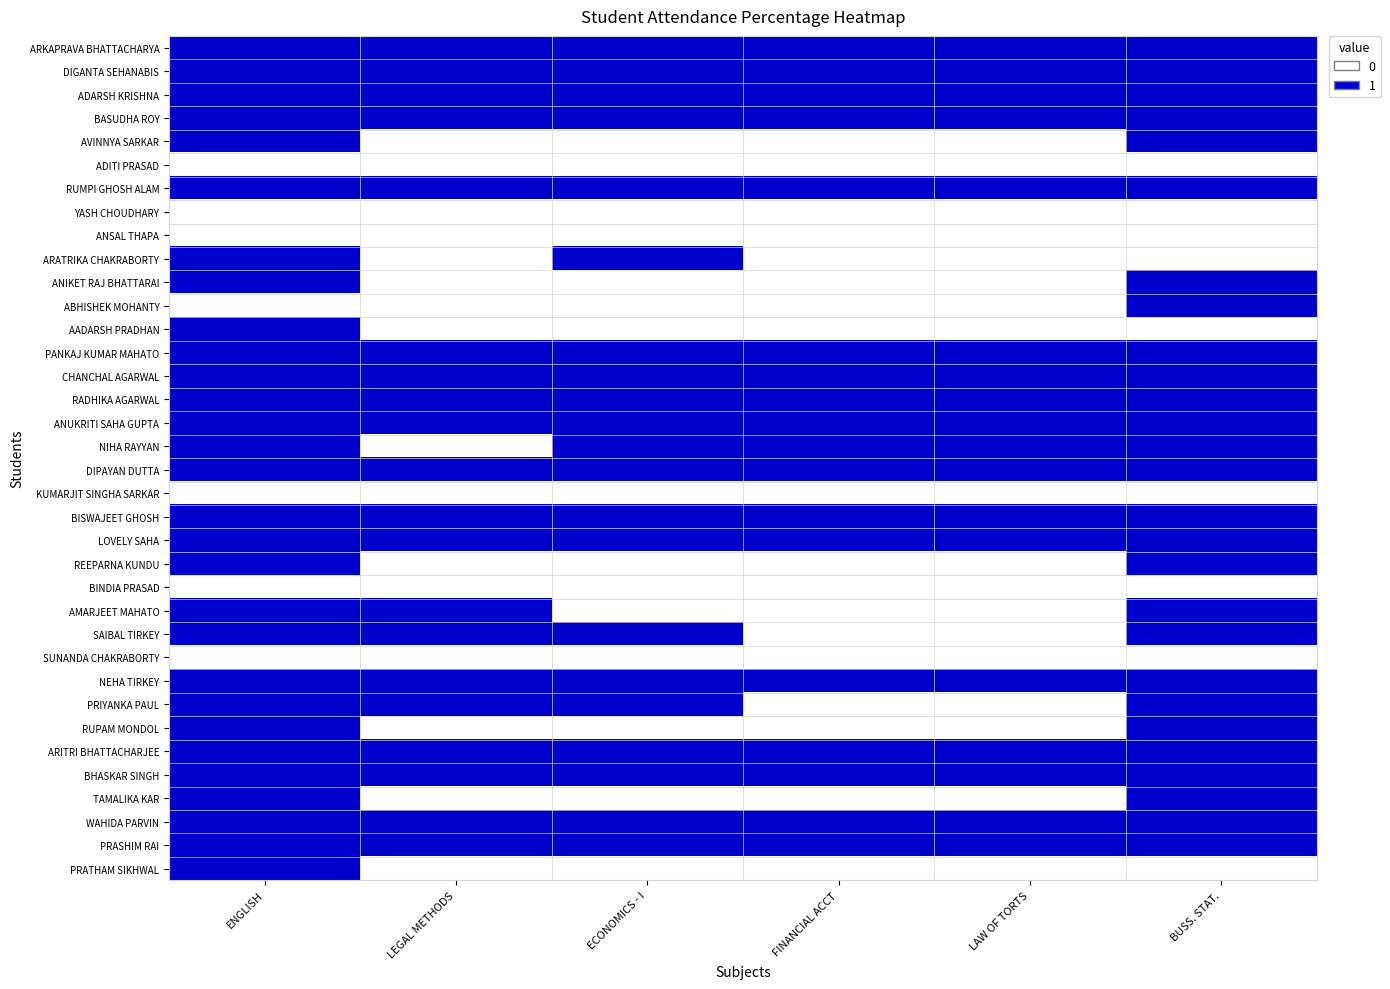

At which category does the chart reach its peak across all series?

ENGLISH